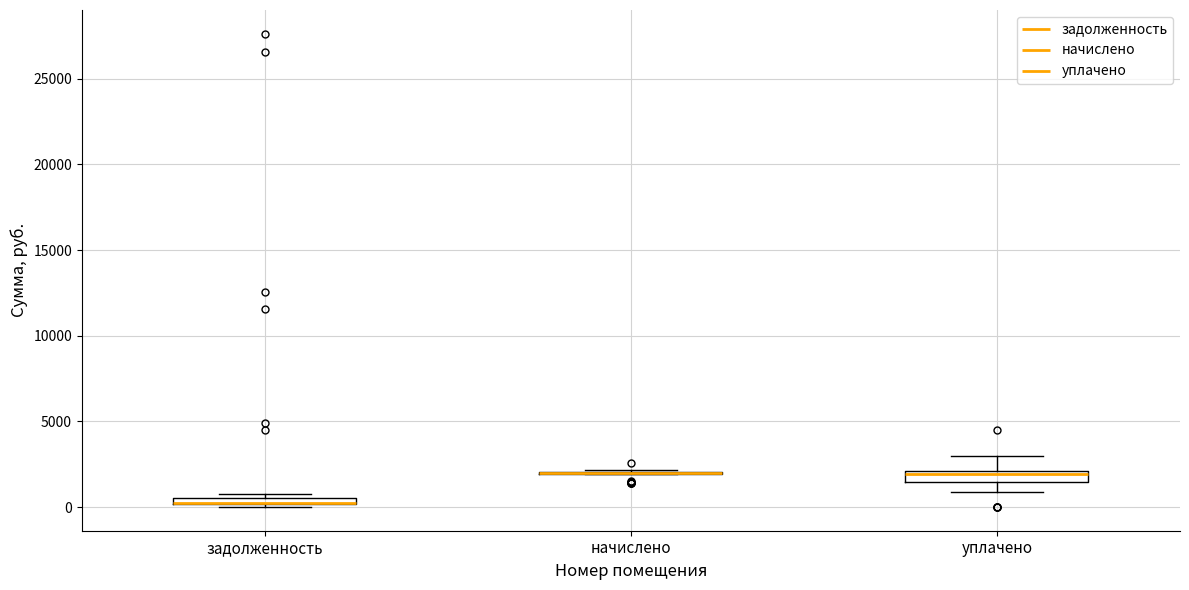

Where is the upper edge of the box for задолженность on the y-axis? The values are not printed on the chart, so give them approximately, as read against the axis.

500